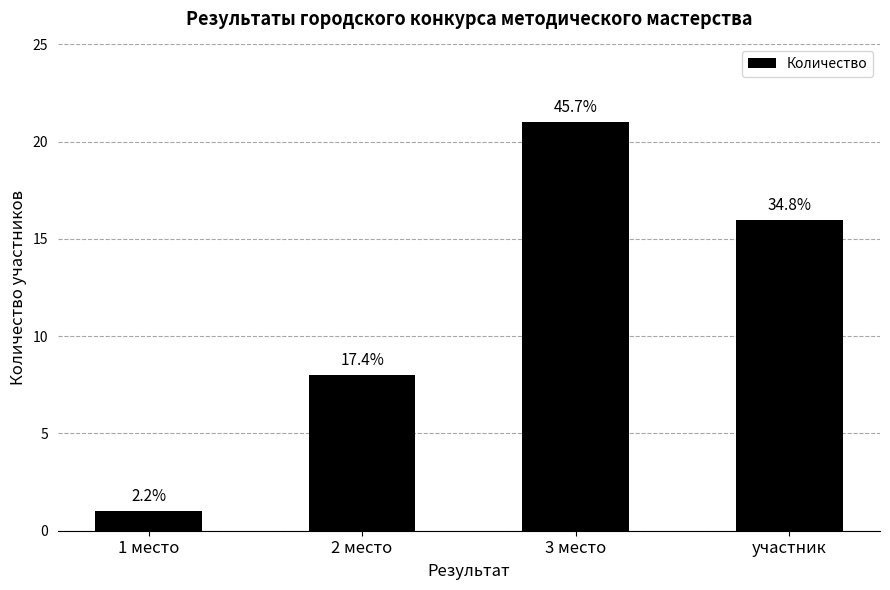

How many bars are there in total?

4